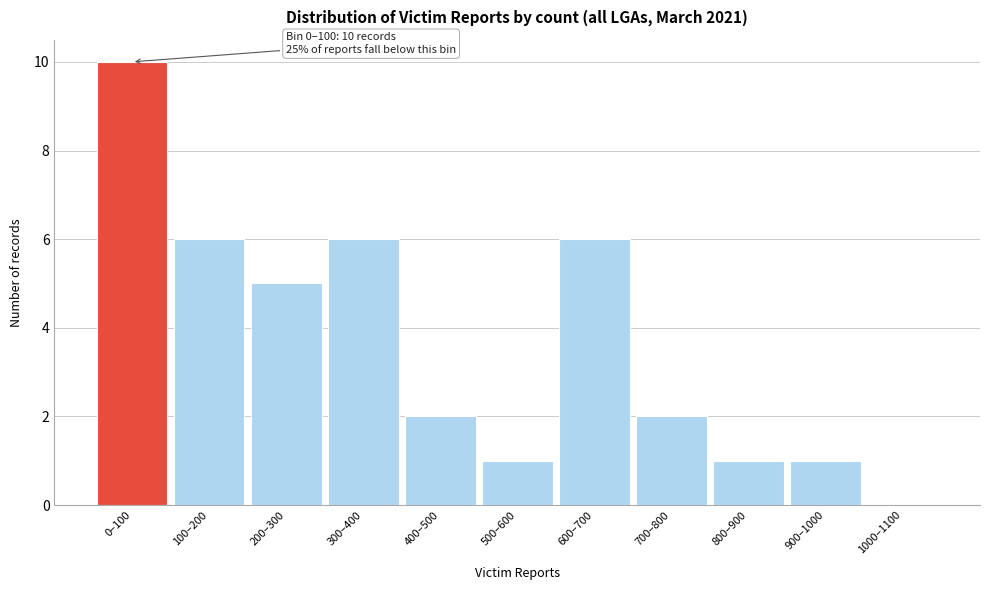

Reading left to right, what are all the values shown in this chart?

0–100=10	100–200=6	200–300=5	300–400=6	400–500=2	500–600=1	600–700=6	700–800=2	800–900=1	900–1000=1	1000–1100=0